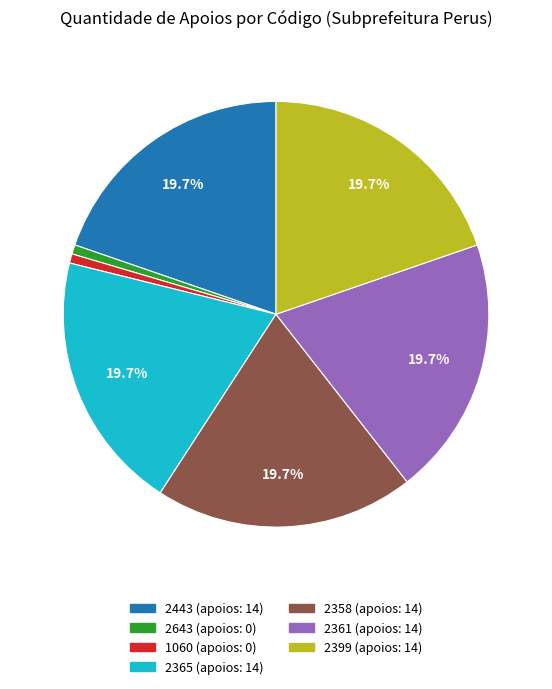

What percentage is the 2443 slice, to the nearest percent?

20%